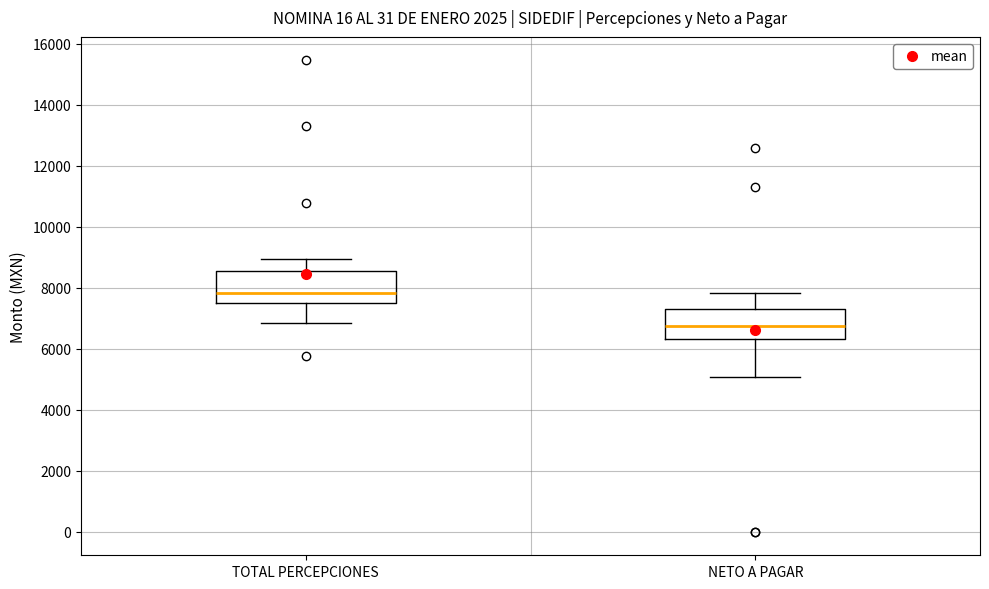

Where does the upper whisker of the box for NETO A PAGAR end on the y-axis? The values are not printed on the chart, so give them approximately, as read against the axis.

7800